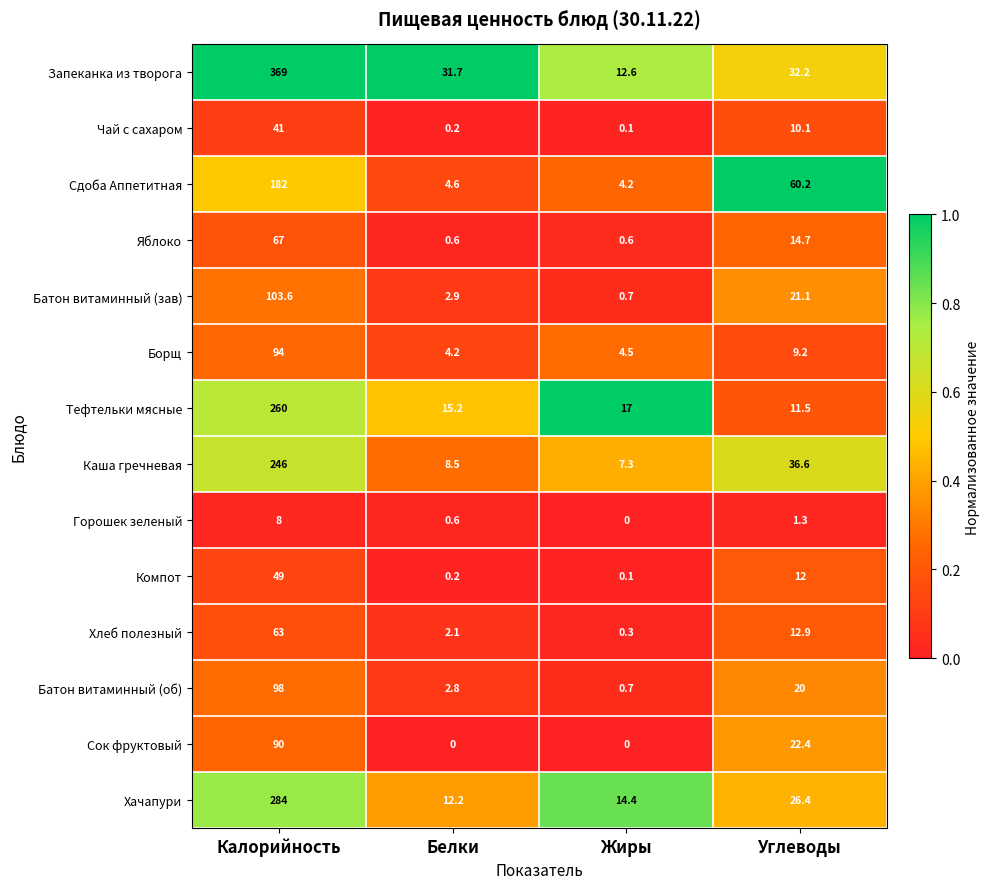

At which category is the sum across all series the highest?

Калорийность